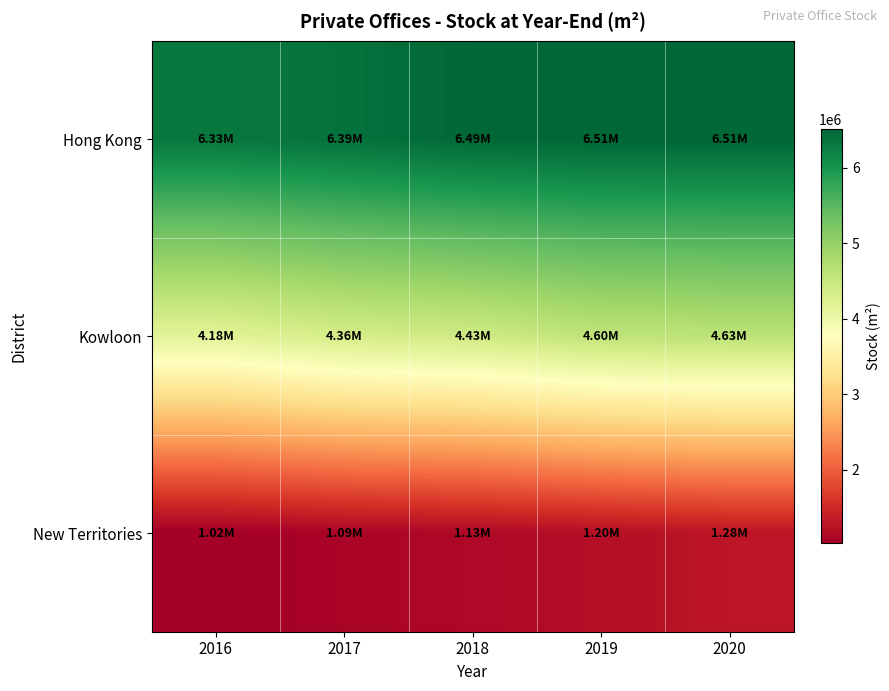

Rank the series by their average value, from lowest to highest.

New Territories, Kowloon, Hong Kong